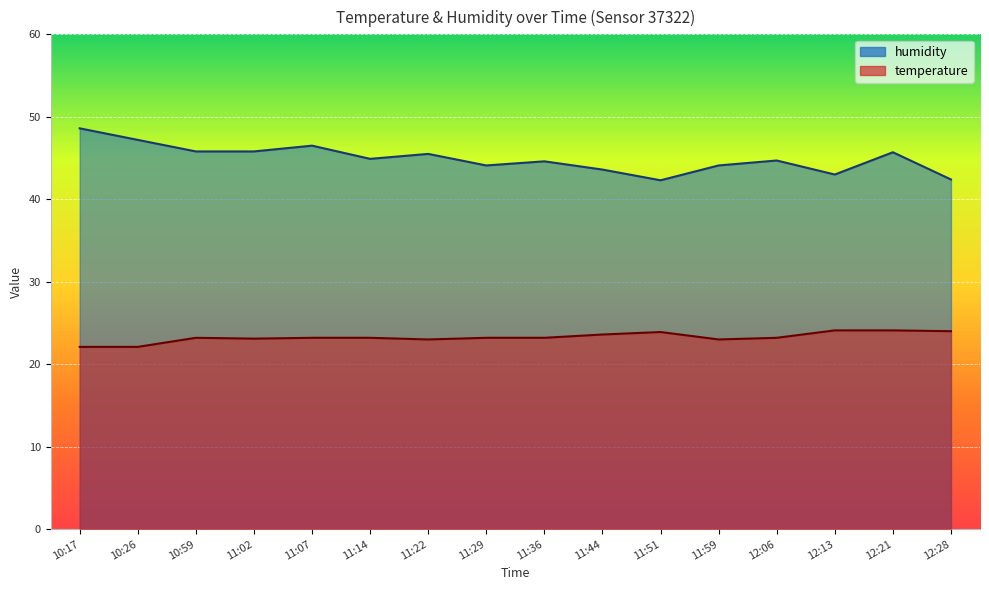

What are all the series names shown in the legend?

humidity, temperature